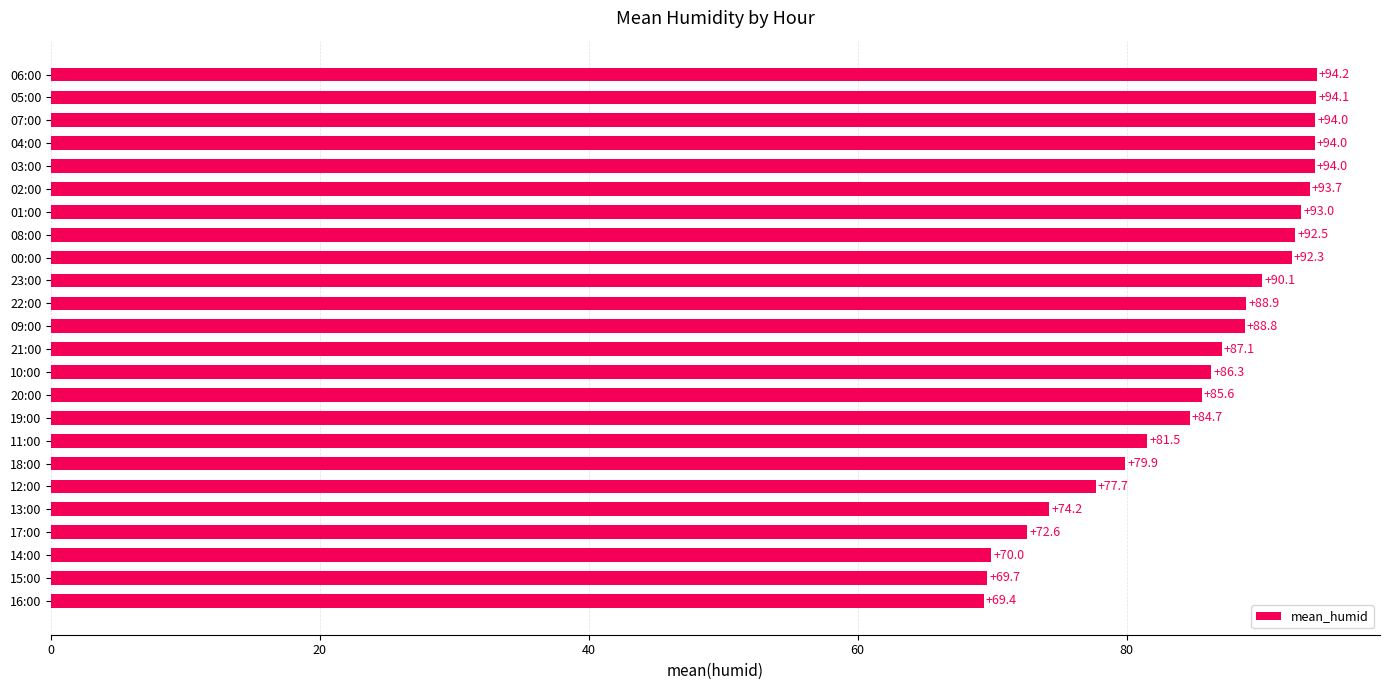

What is the difference between the maximum and second lowest values?

24.5